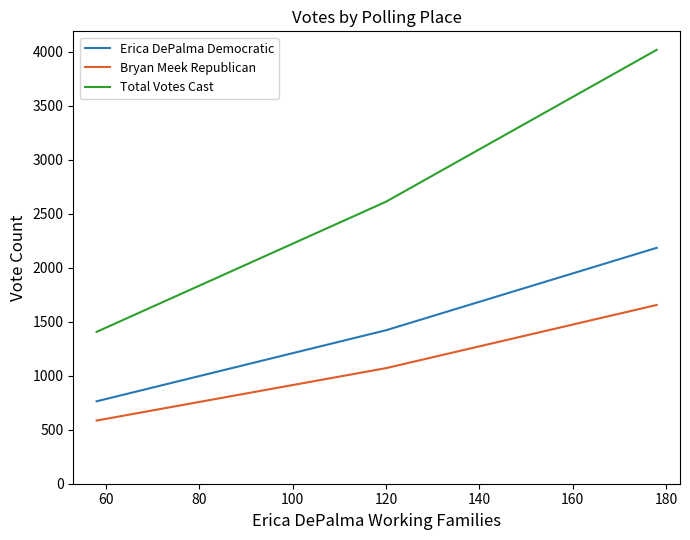

Rank the series by their average value, from highest to lowest.

Total Votes Cast, Erica DePalma Democratic, Bryan Meek Republican